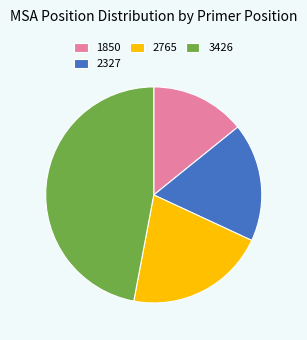

Between 3426 and 2765, which is larger?

3426